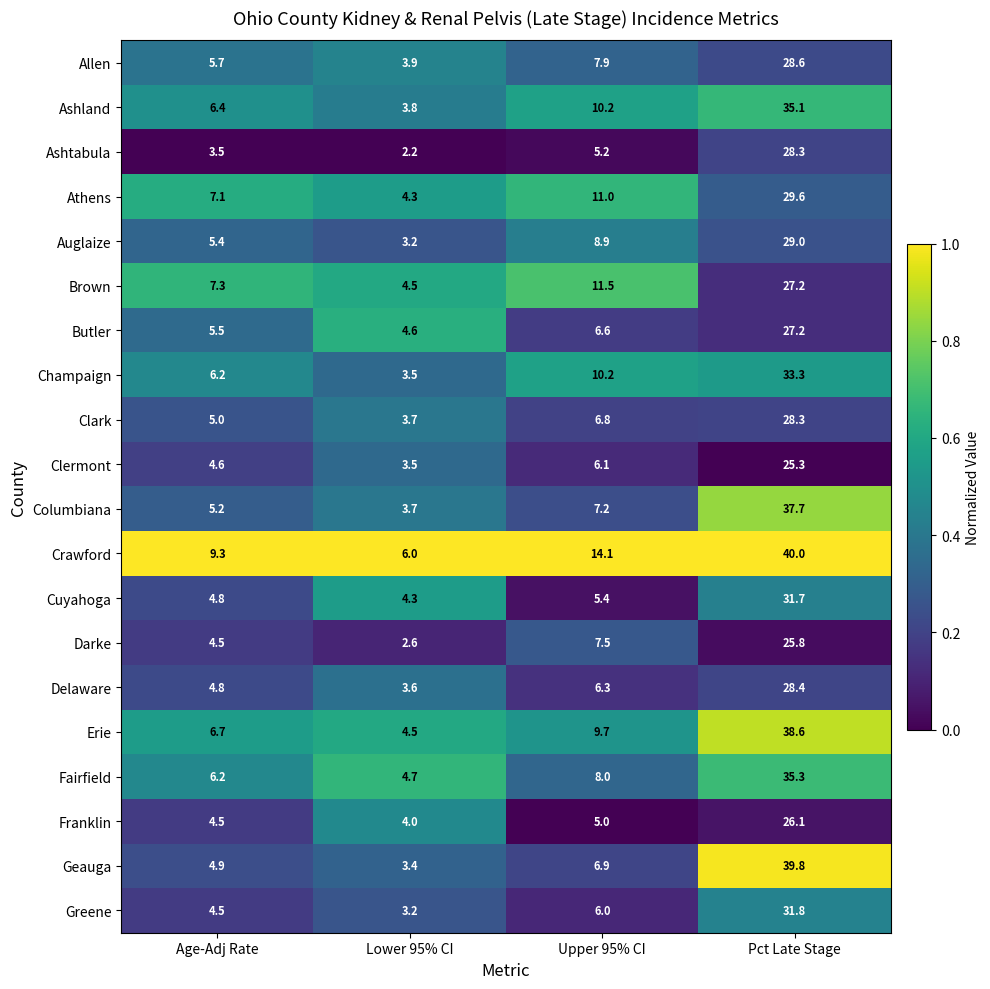

The value of Clermont at Upper 95% CI is 3.1. True or false?

False